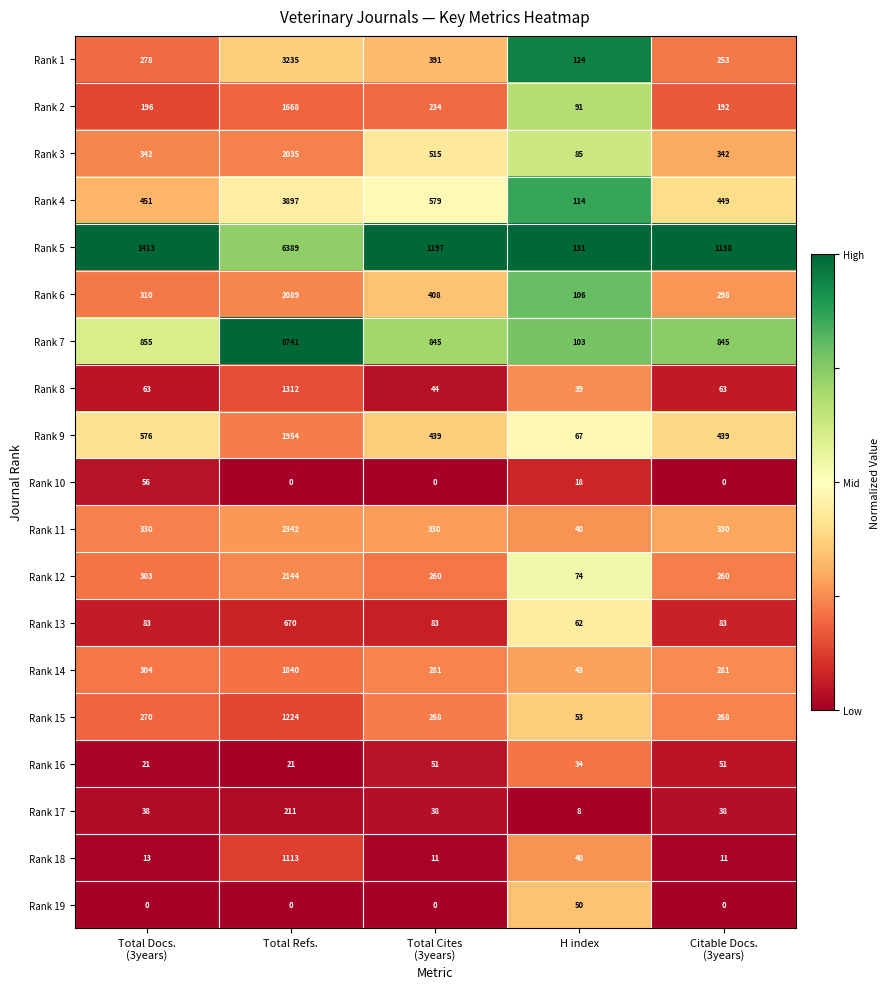

The Rank 4 series shows 5773 at Total Refs.. True or false?

False